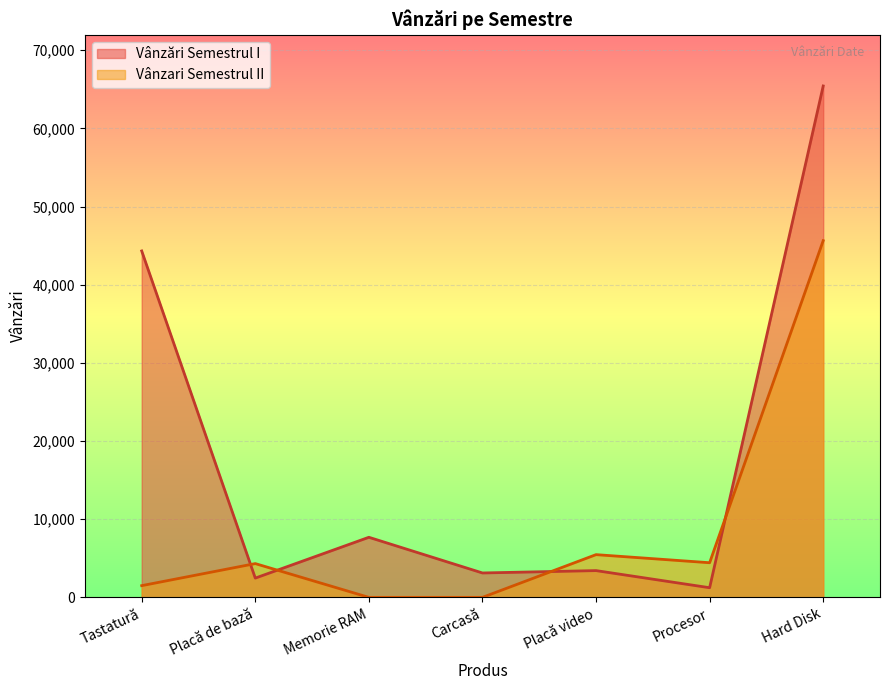

List the series in order of their peak value, highest first.

Vânzări Semestrul I, Vânzari Semestrul II